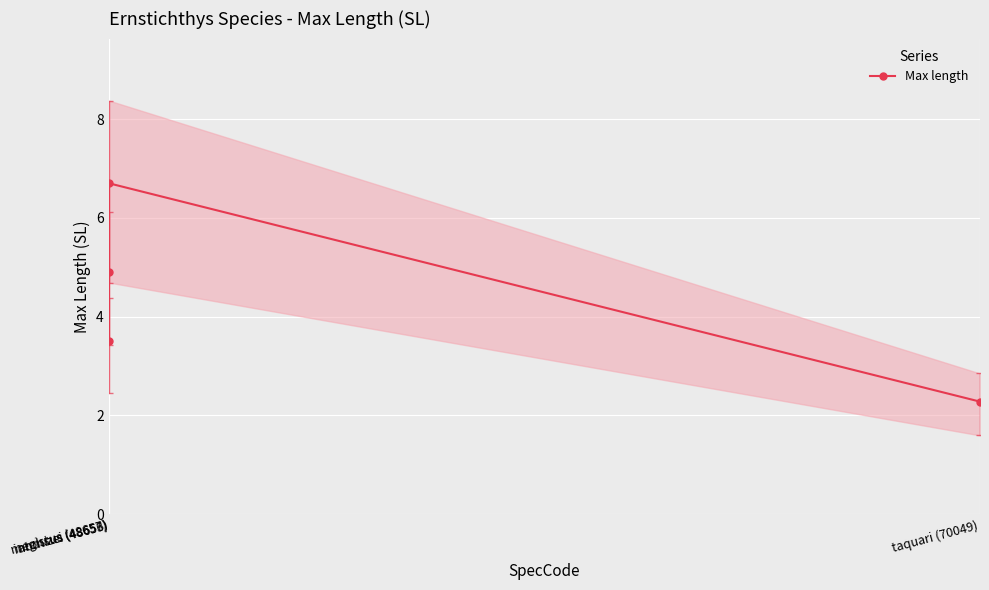

What is the minimum value shown in the chart?

2.3